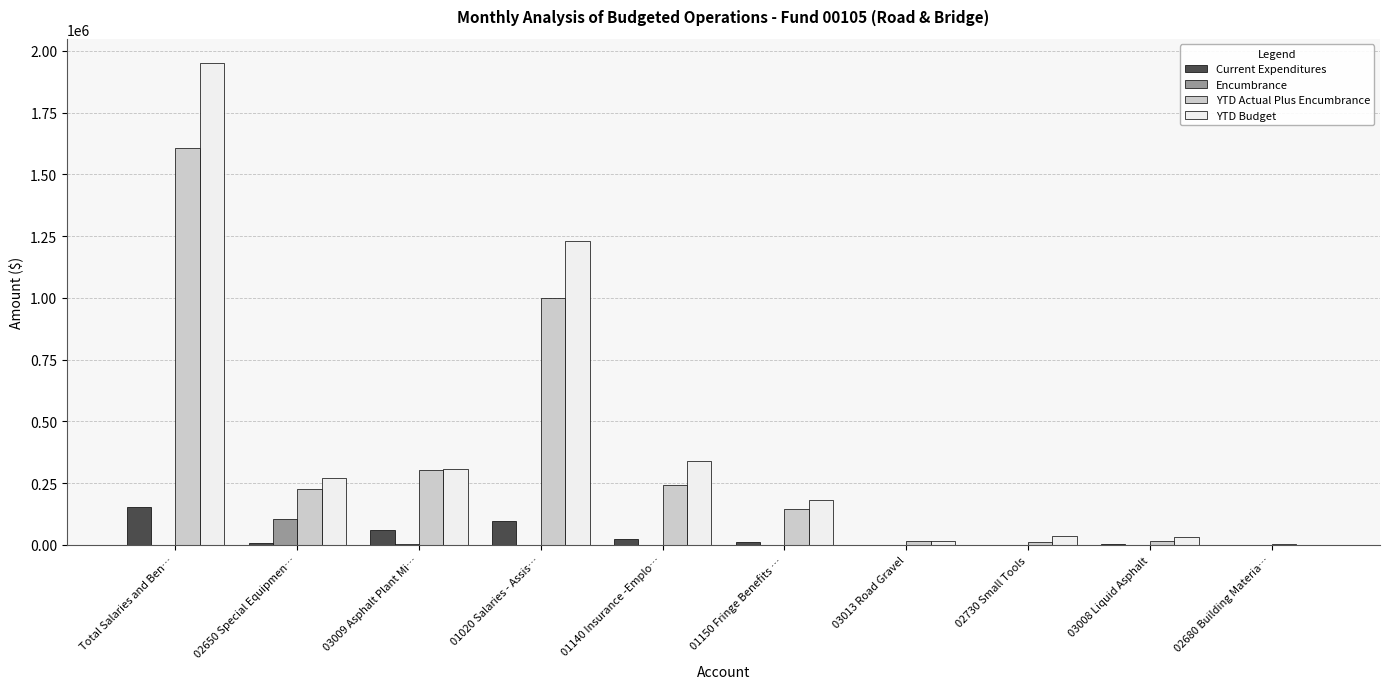

Which series changed the most between 01020 Salaries - Assis… and 02730 Small Tools?

YTD Budget